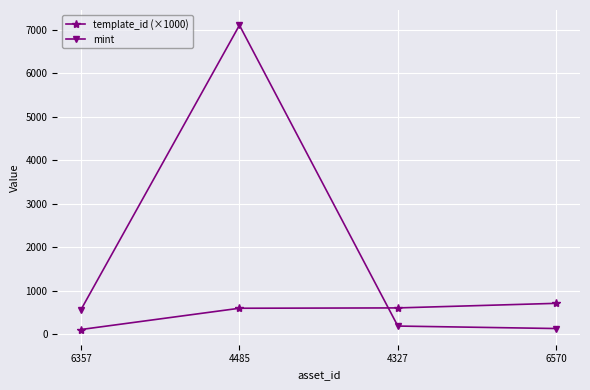

Is this an area chart (filled region under the line)?

No